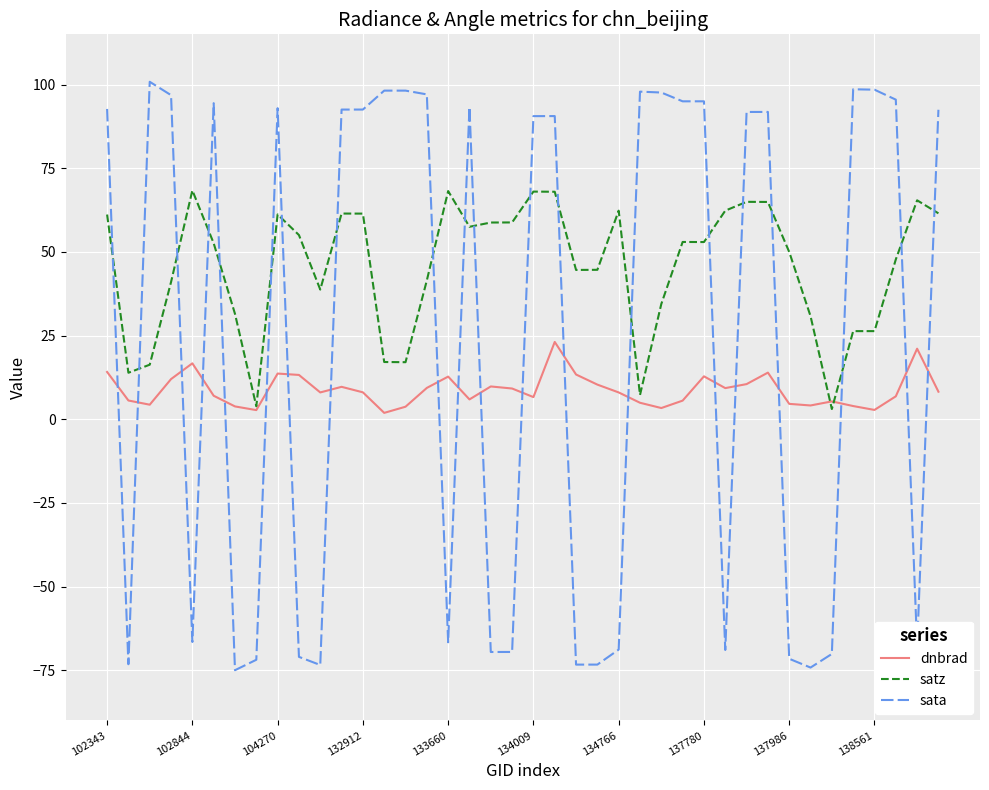

After their last crossing, which series has the higher values: satz or sata?

sata